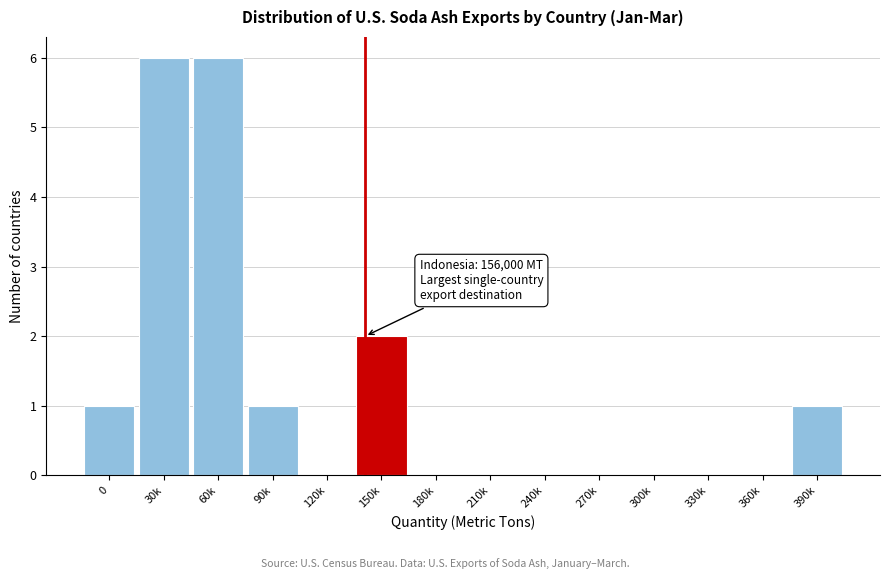

Reading right to left, extract all data points from this chart.

390k=1	360k=0	330k=0	300k=0	270k=0	240k=0	210k=0	180k=0	150k=2	120k=0	90k=1	60k=6	30k=6	0=1